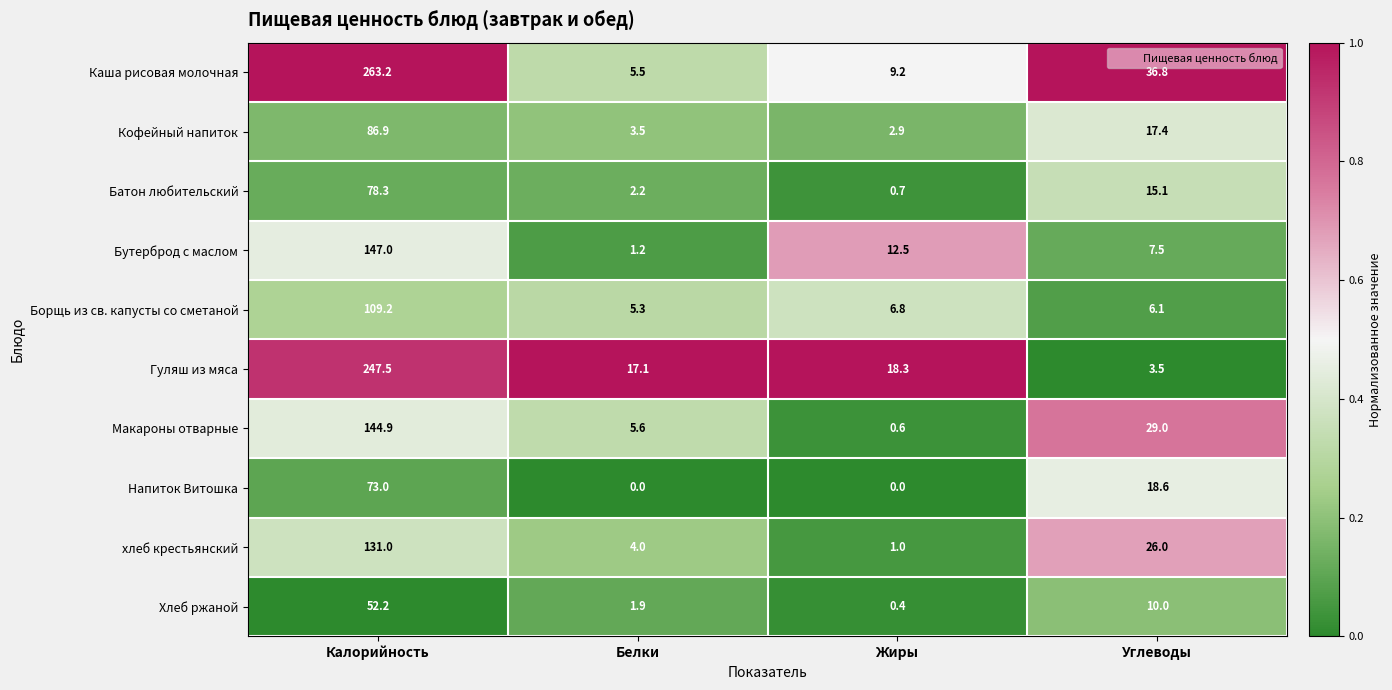

Where does the Каша рисовая молочная series first go above 36?

Калорийность